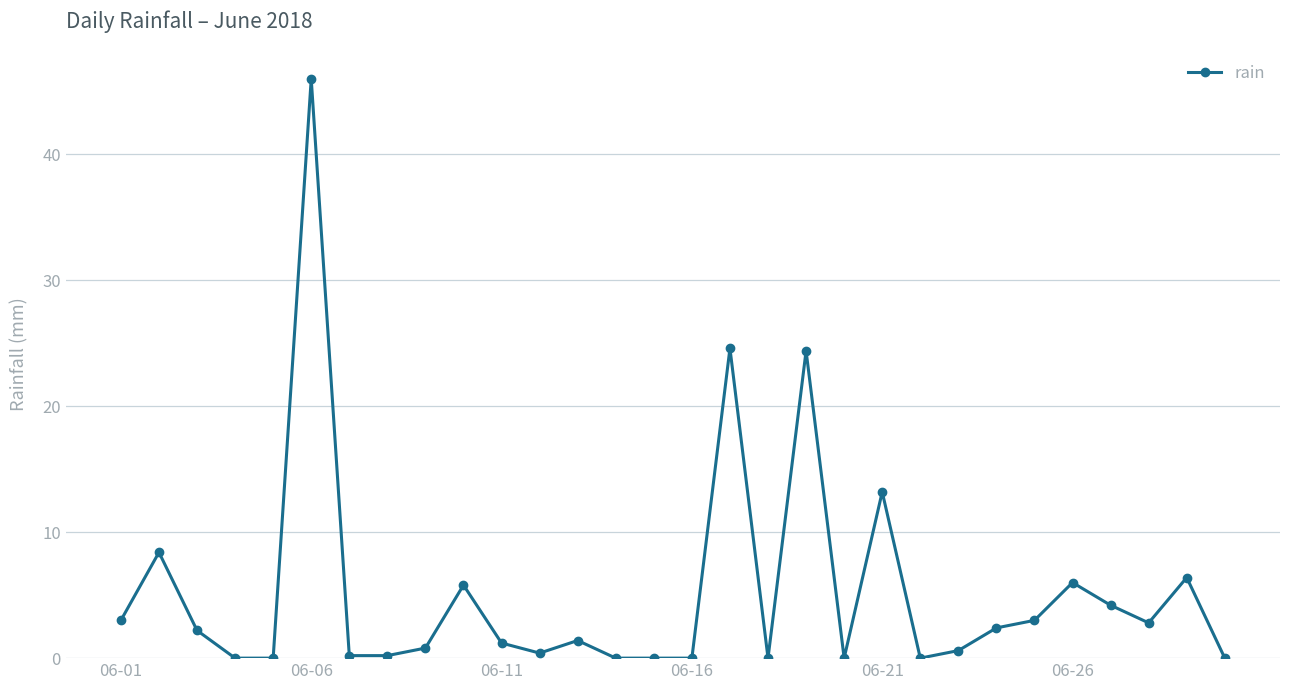

What is the greatest value displayed?

46.0